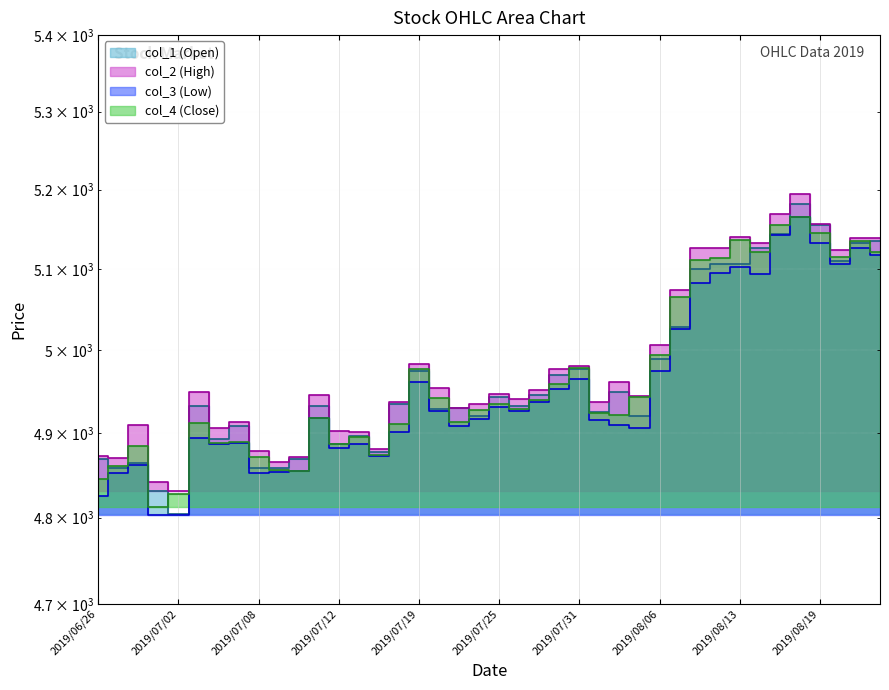

At which label does col_1 (Open) first exceed 4933?

2019/07/18